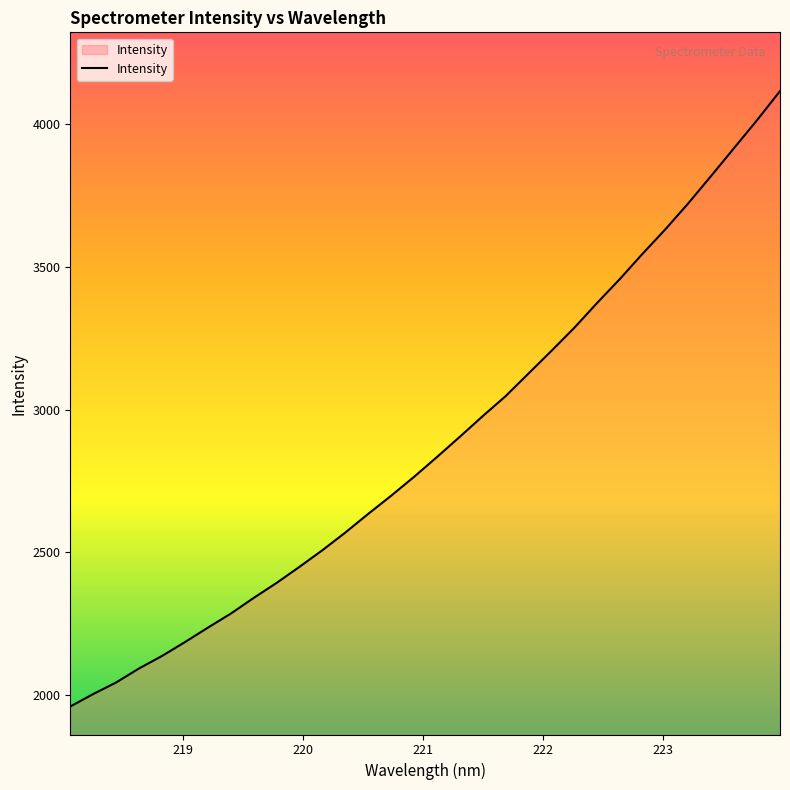

What is the difference between the maximum and minimum values?

2155.1